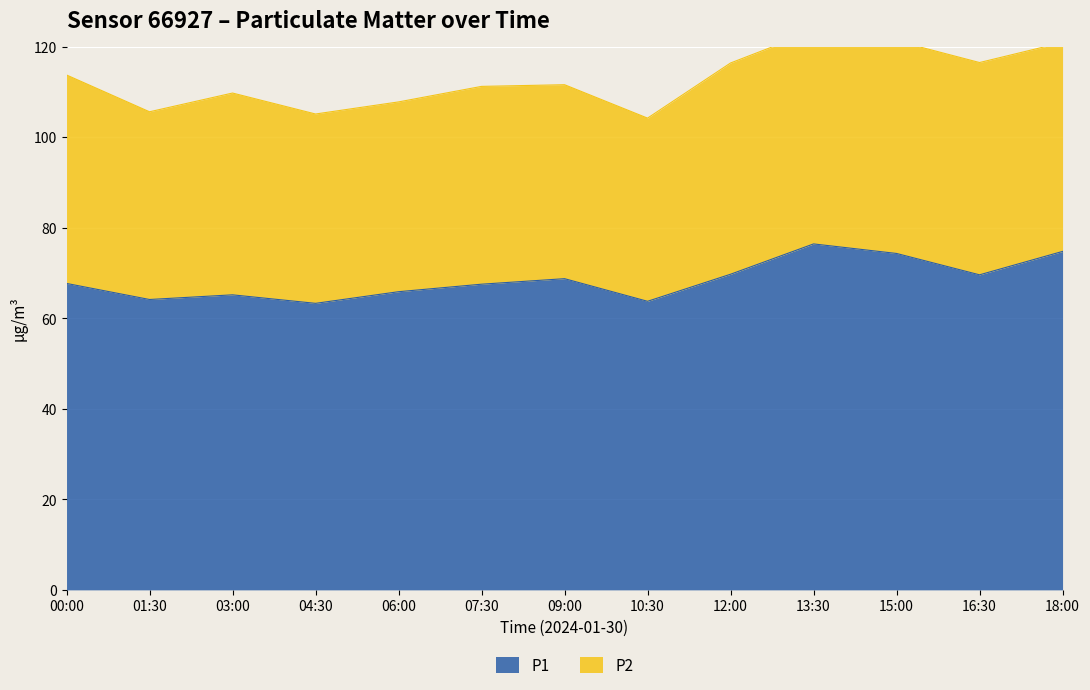

What is the maximum value shown in the chart?

76.4